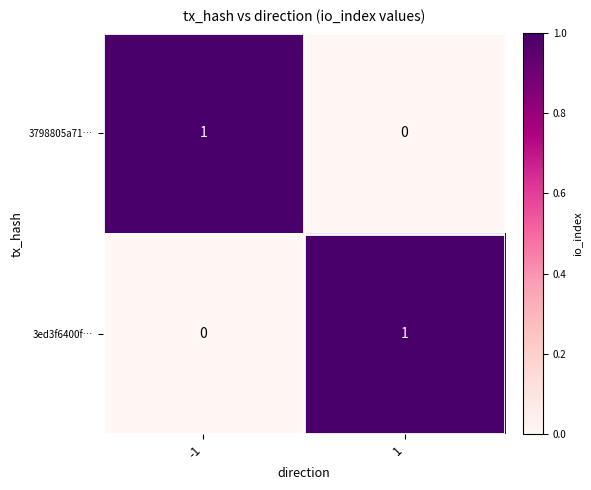

At 1, list the series in order from smallest to largest.

3798805a71…, 3ed3f6400f…